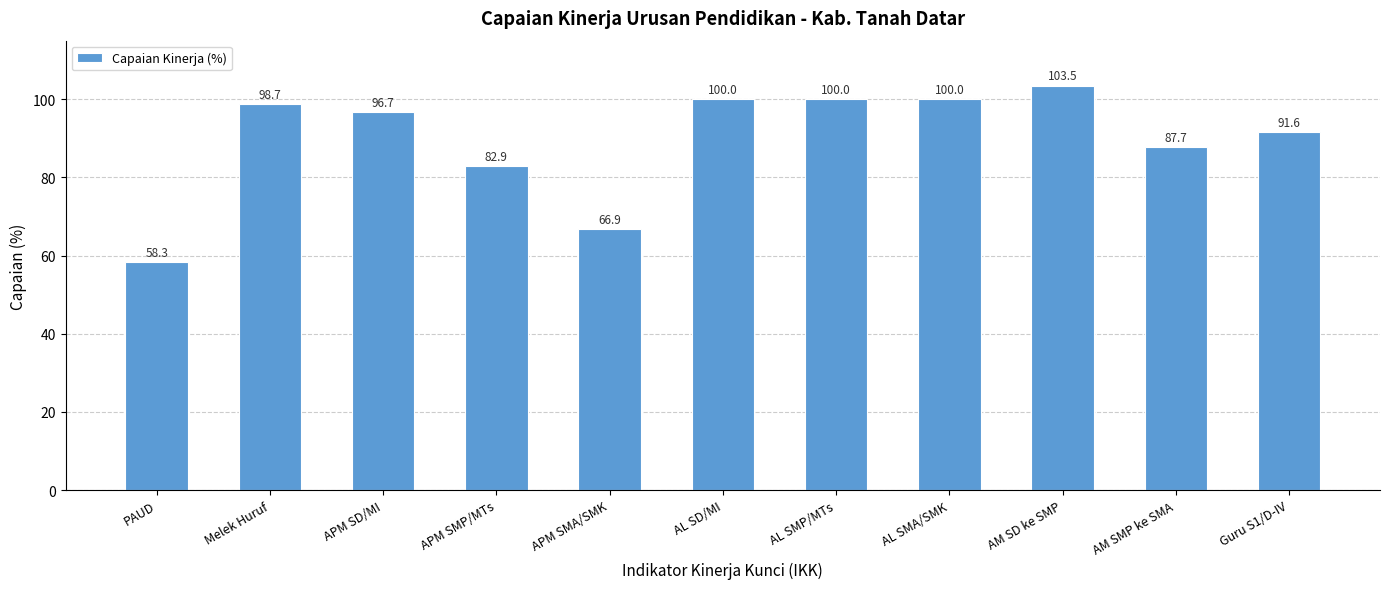

At which category does the chart reach its minimum across all series?

PAUD